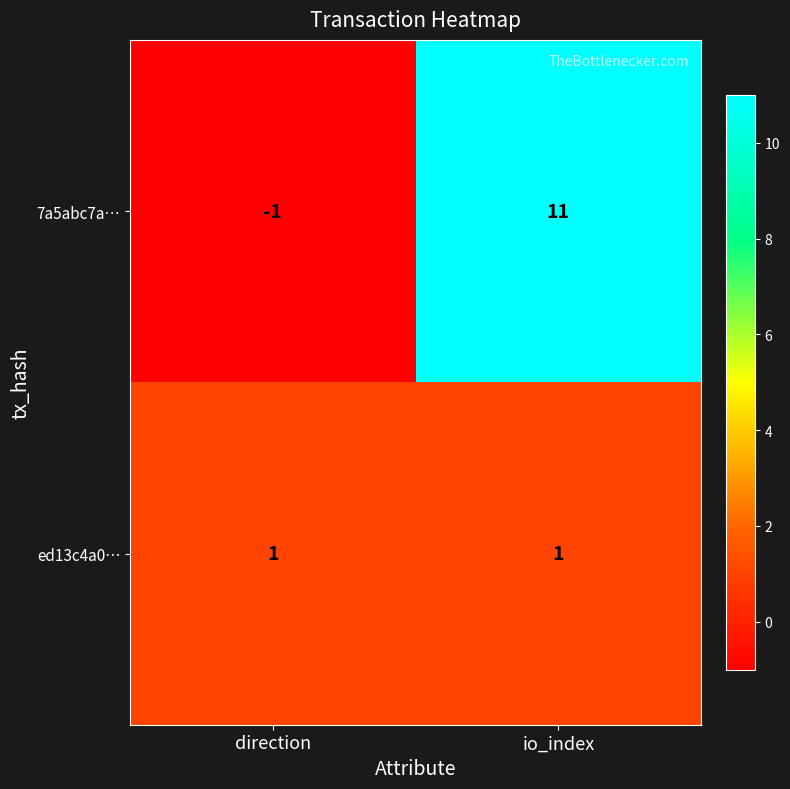

Which series has the largest total across all categories?

7a5abc7a…